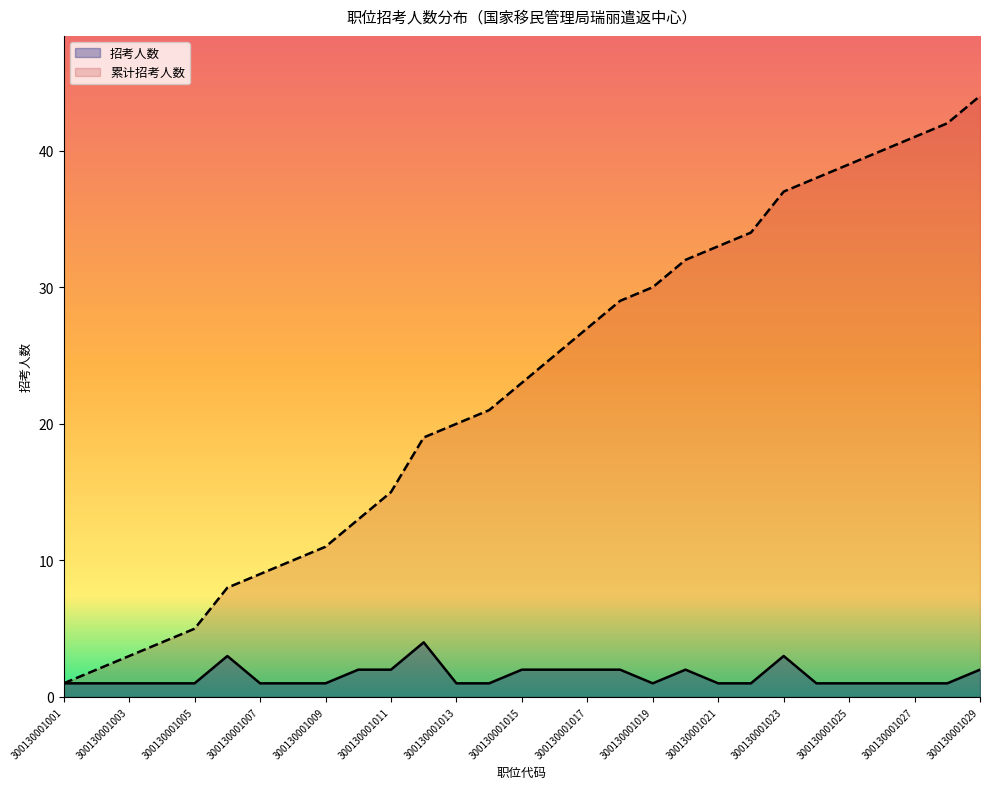

Which has a higher value, 300130001012 or 300130001008?

300130001012